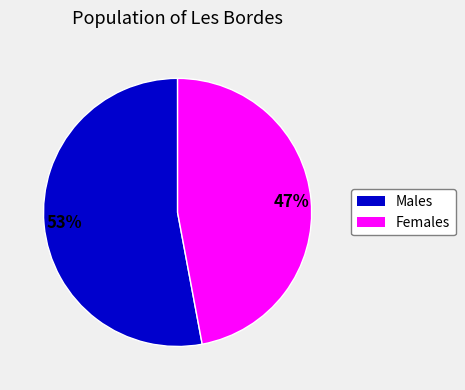

Is there any slice that represents more than half of the pie?

Yes